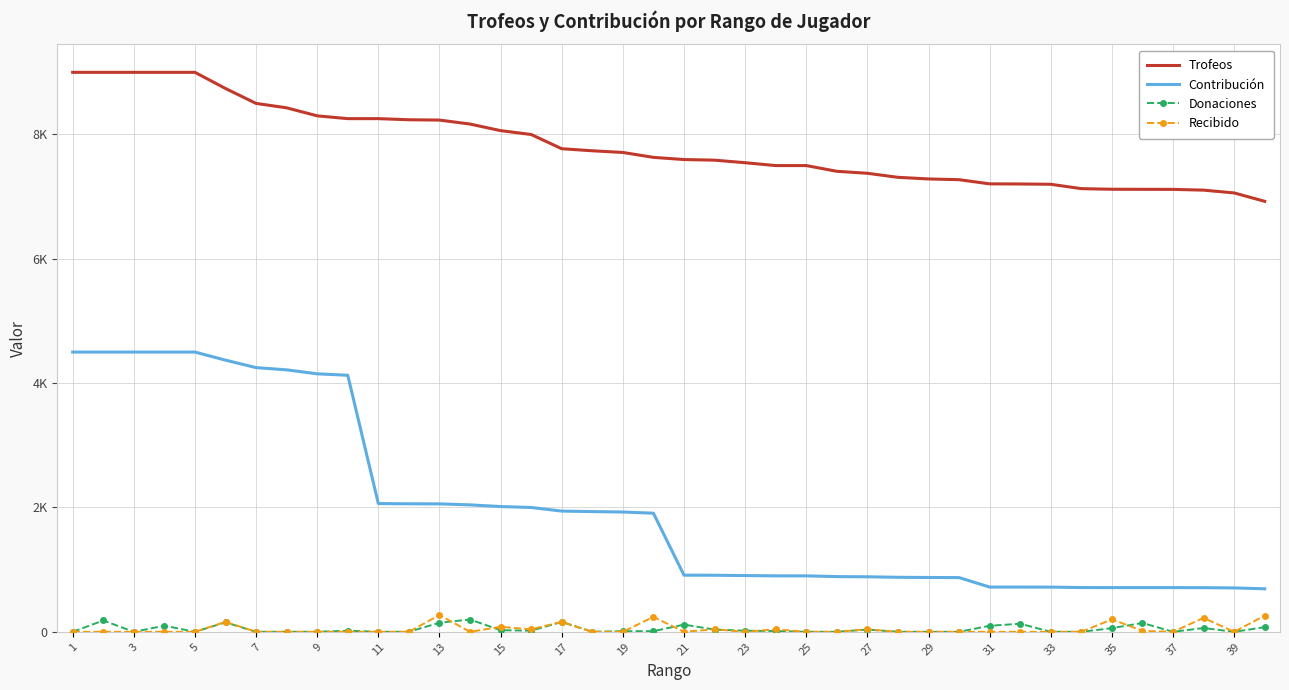

What are all the series names shown in the legend?

Trofeos, Contribución, Donaciones, Recibido